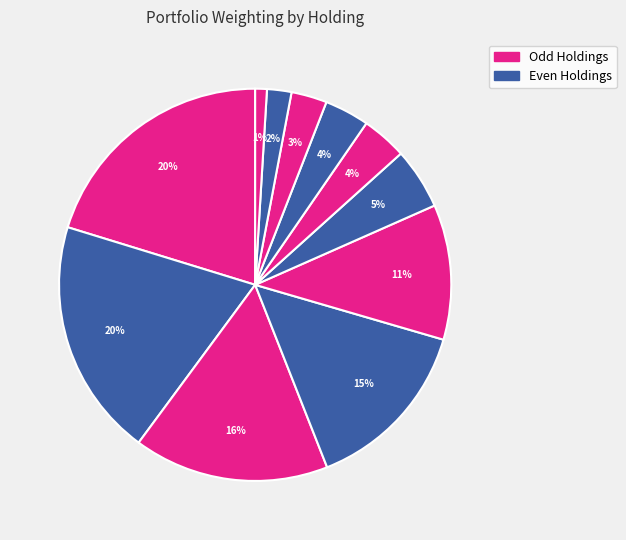

Is there a majority slice in this chart?

No